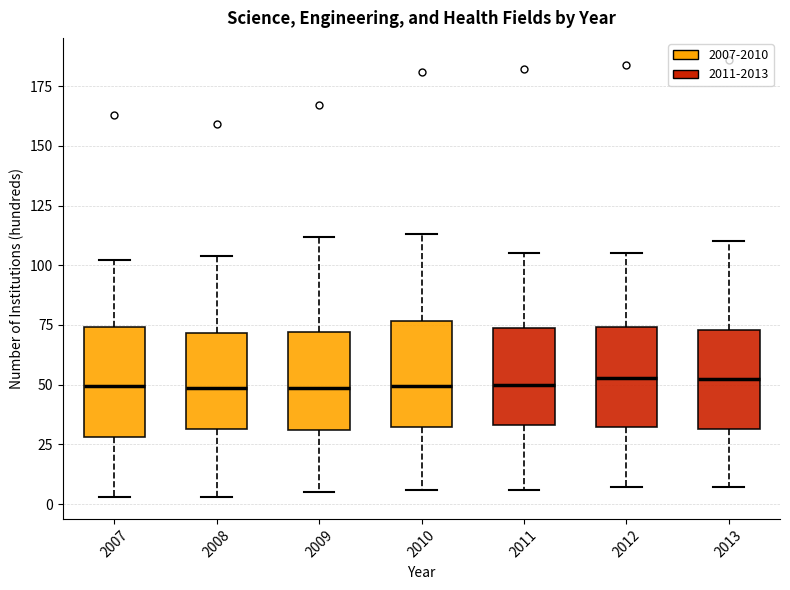

Reading left to right, transcribe this box plot: for each box, give where its median line is, the range the box spans, and where its two whiskers end, as read against the y-axis. The values are not printed on the chart, so give them approximately, as read against the axis.

2007: median 50, box 30 to 75, whiskers 5 to 100
2008: median 50, box 30 to 70, whiskers 5 to 105
2009: median 50, box 30 to 70, whiskers 5 to 110
2010: median 50, box 35 to 75, whiskers 5 to 115
2011: median 50, box 35 to 75, whiskers 5 to 105
2012: median 55, box 35 to 75, whiskers 5 to 105
2013: median 55, box 30 to 75, whiskers 5 to 110